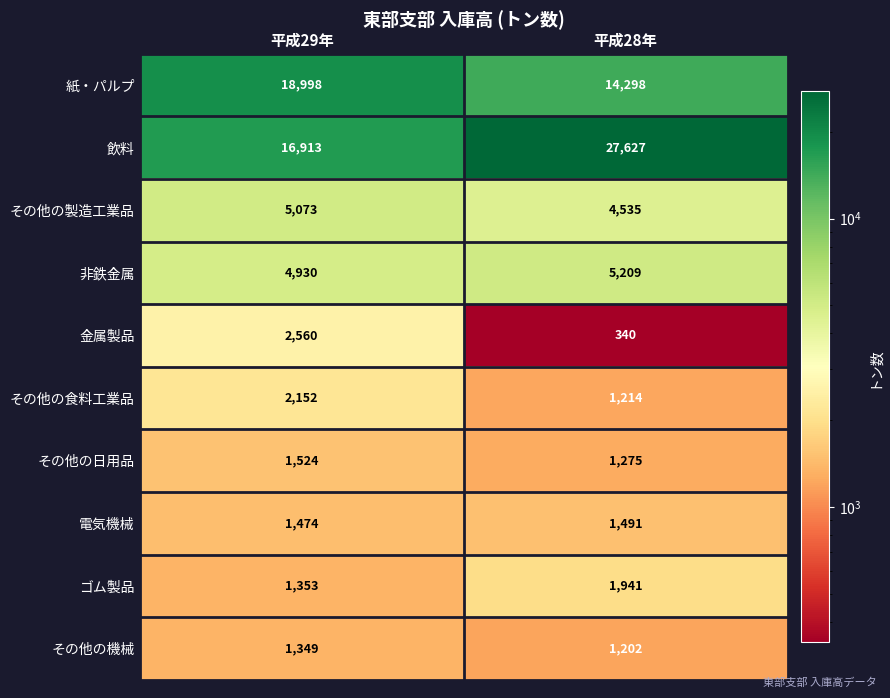

The その他の食料工業品 series shows 855 at 平成29年. True or false?

False